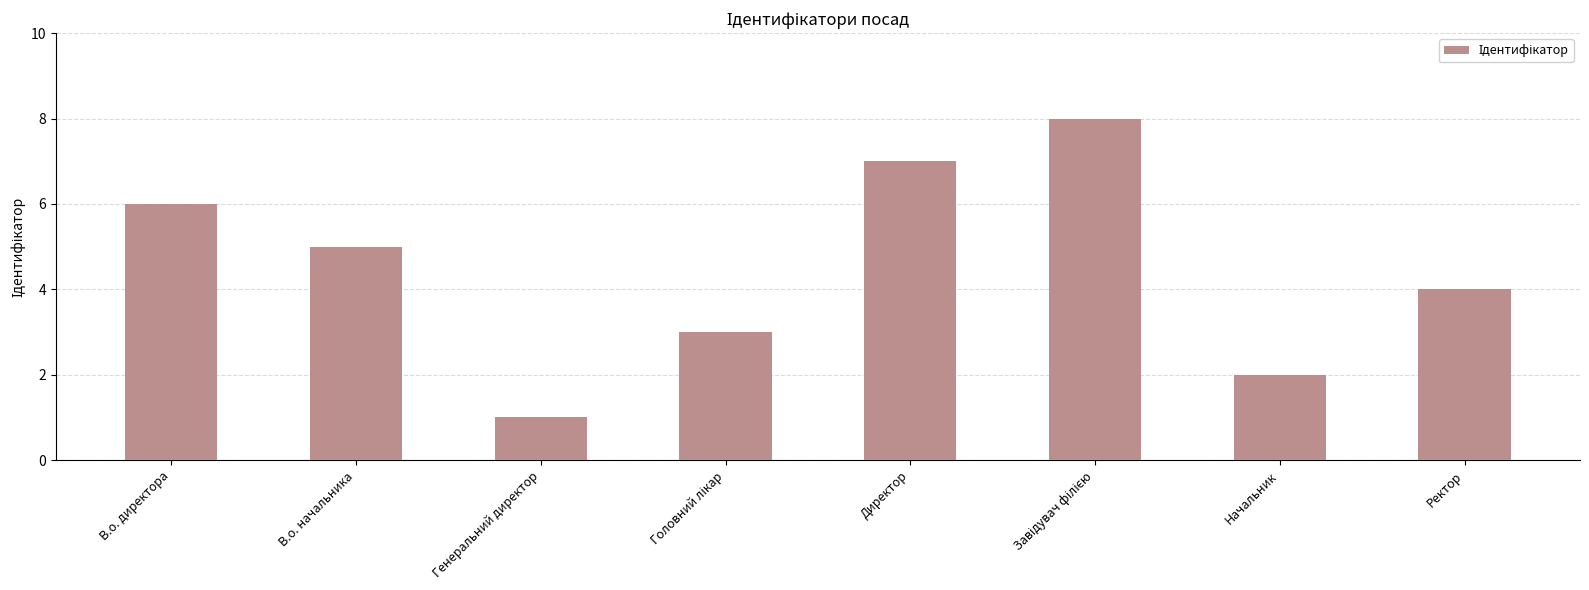

What is the value of the 6th bar from the left?

8